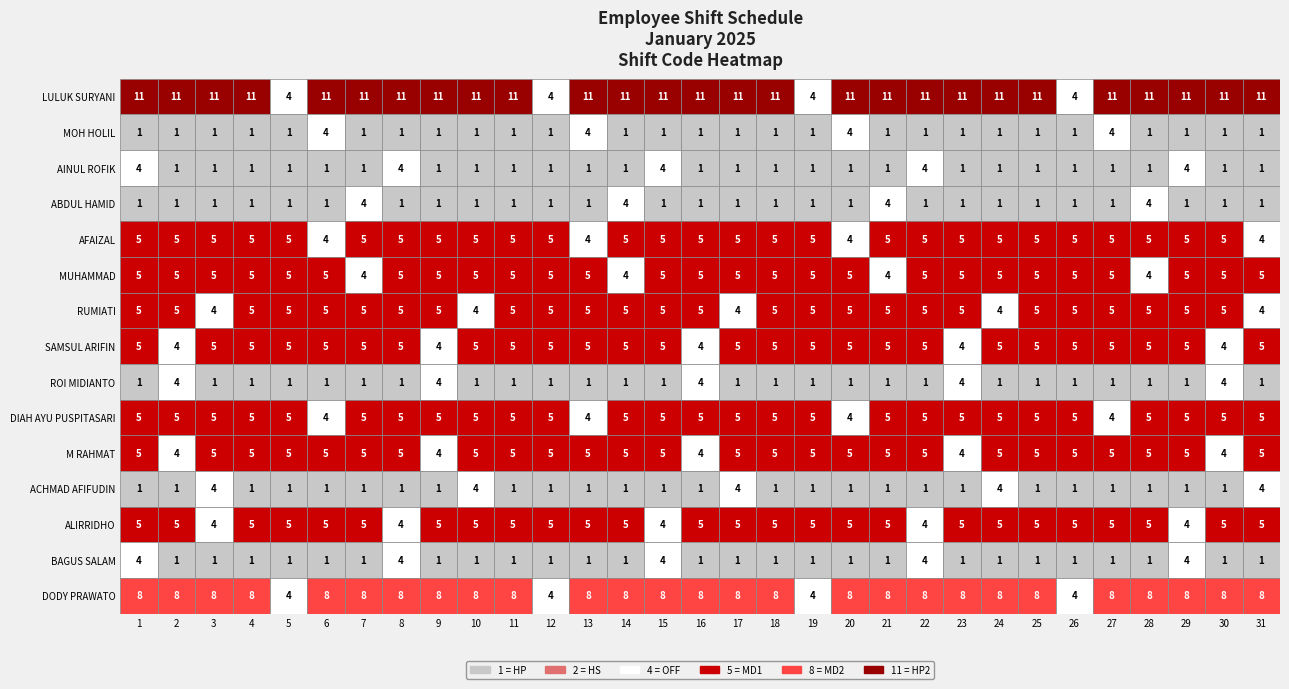

At how many categories does at least one series exceed 9?

27